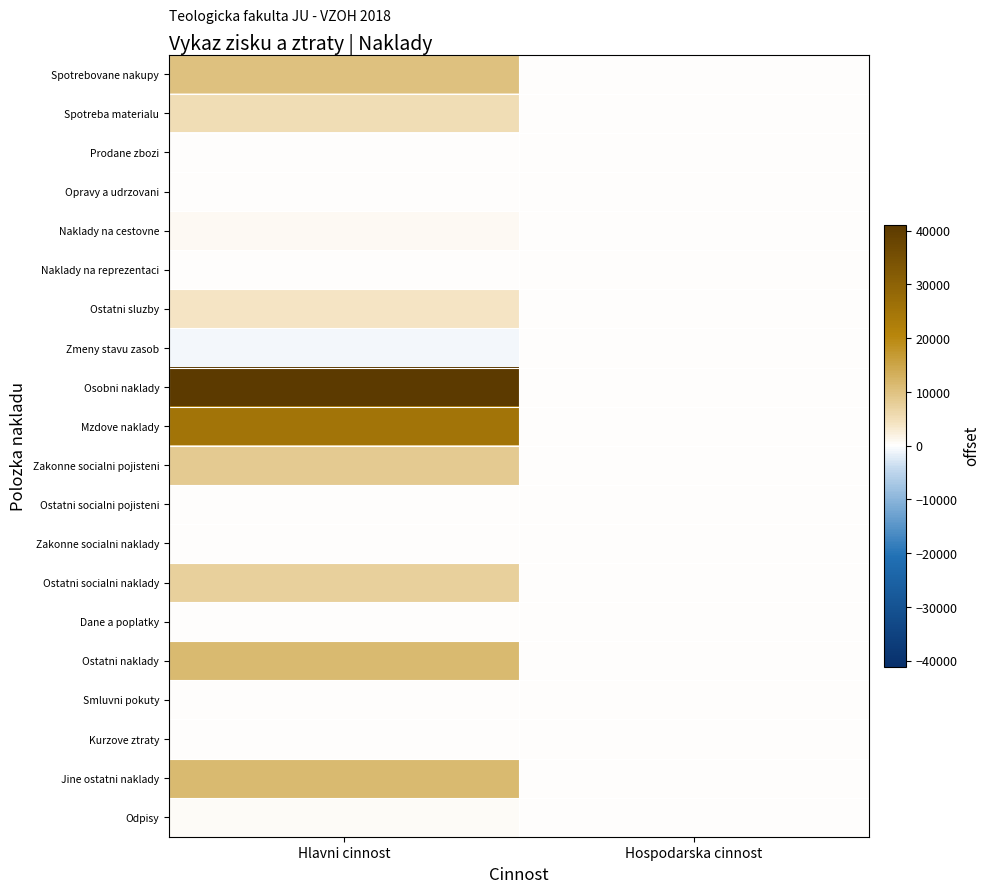

Which series has the largest total across all categories?

Osobni naklady